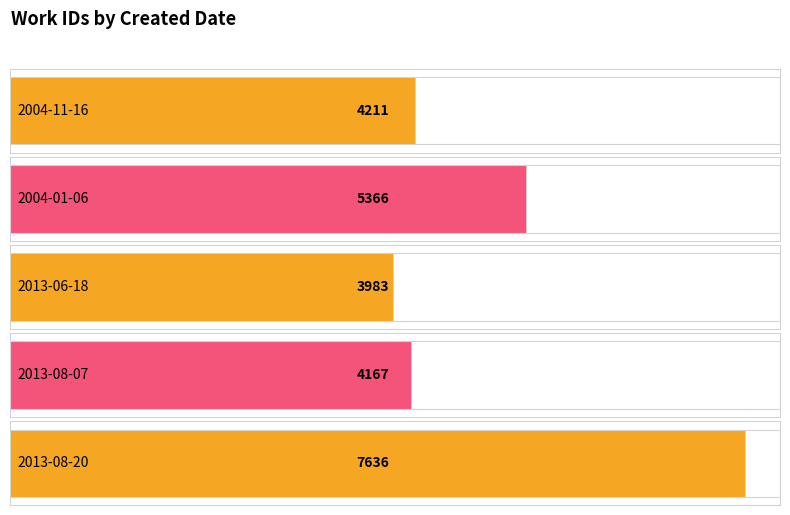

List the labels in order of value, largest first.

2013-08-20, 2004-01-06, 2004-11-16, 2013-08-07, 2013-06-18